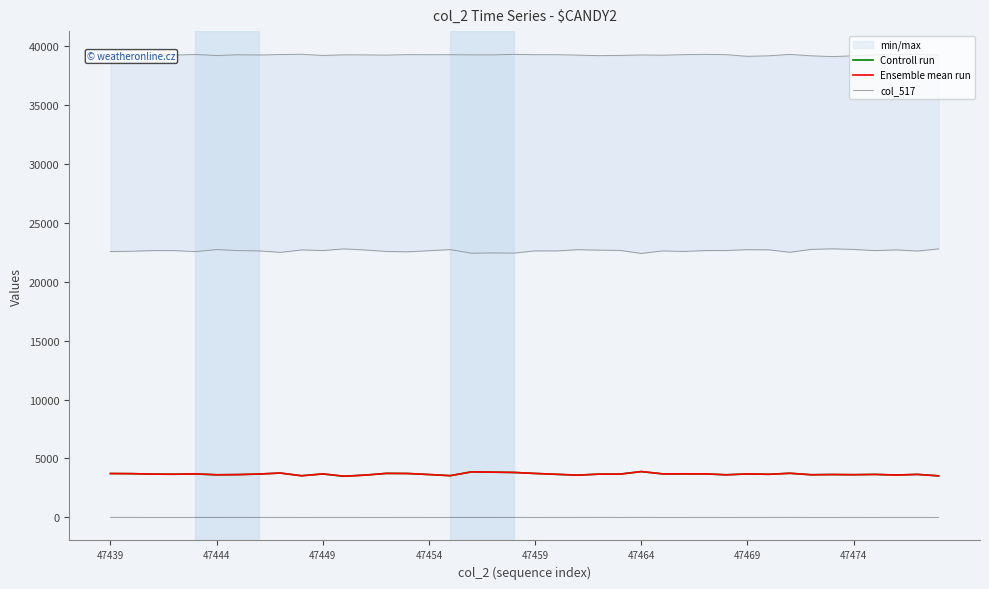

At which label does Controll run first exceed 3665?

47439